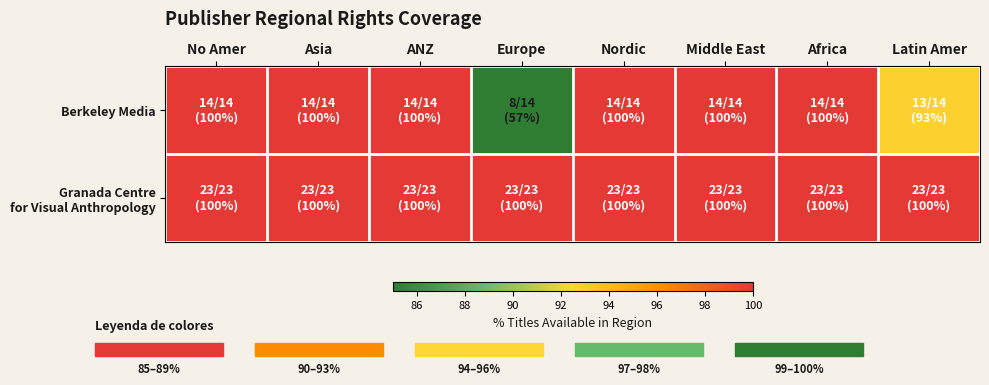

At No Amer, list the series in order from largest to smallest.

Berkeley Media, Granada Centre for Visual Anthropology